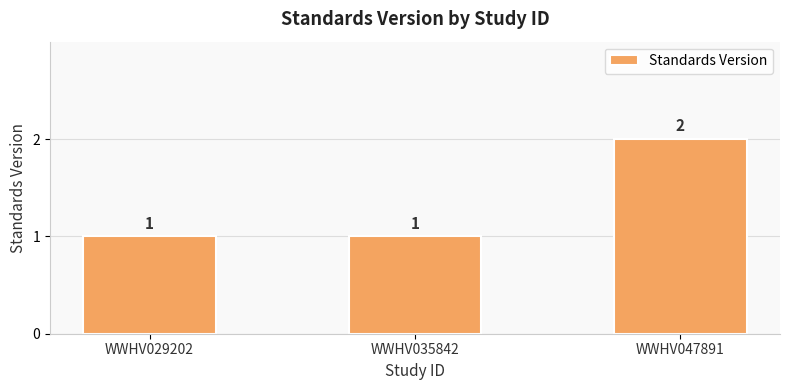

What is the change in value from WWHV035842 to WWHV047891?

+1